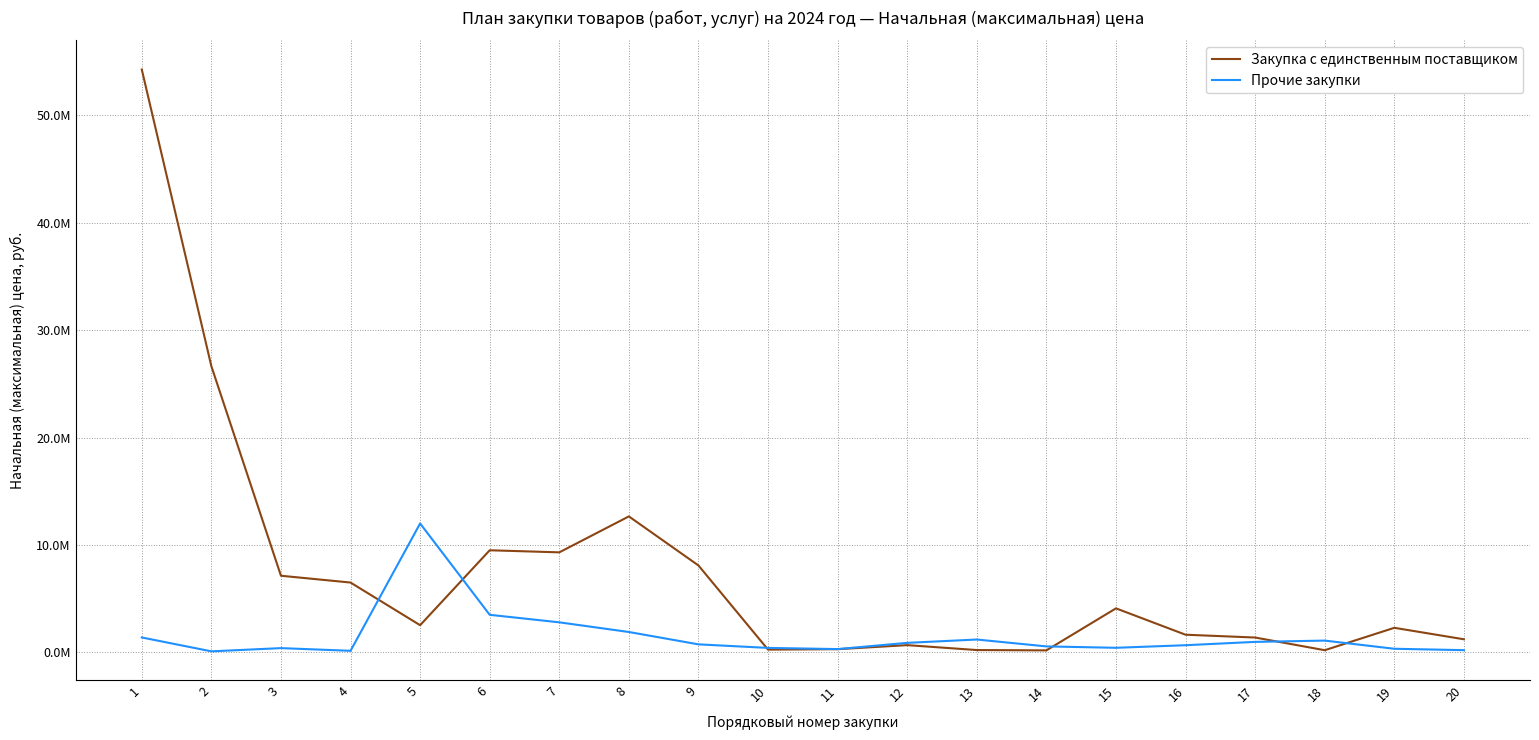

What is the difference between the highest and lowest values at 4?

6352023.0